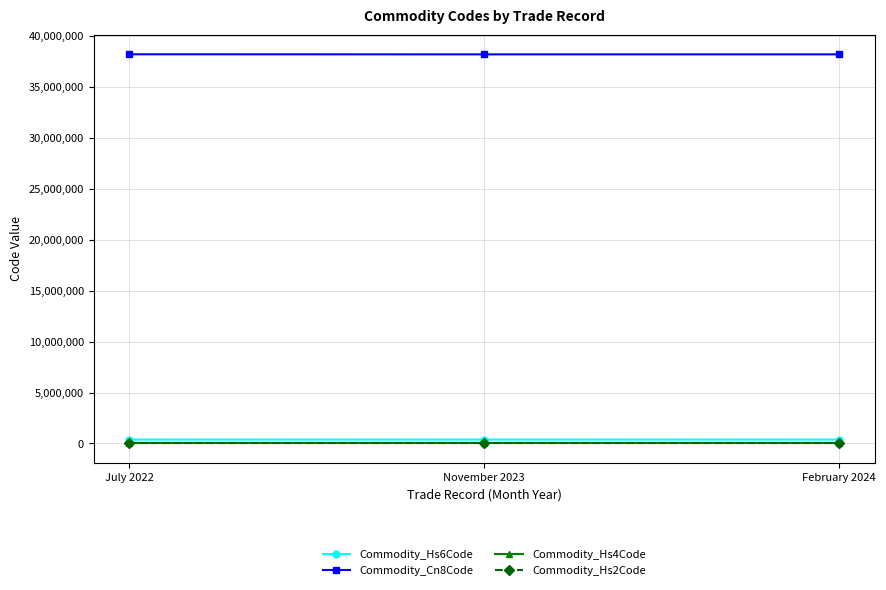

What is the smallest value displayed?

38